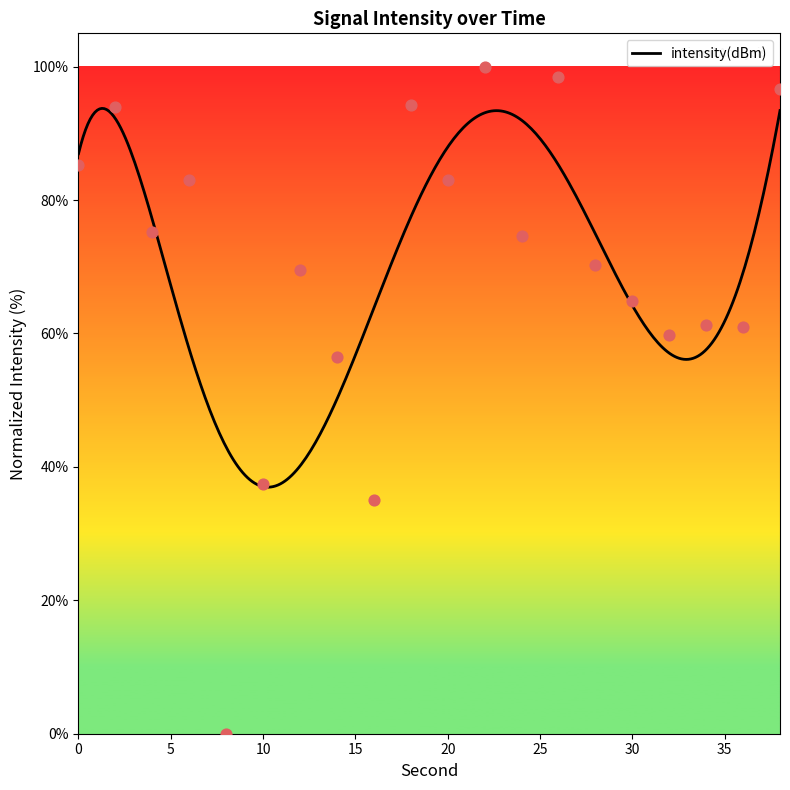

What is the change in value from 2 to 34?

-32.7